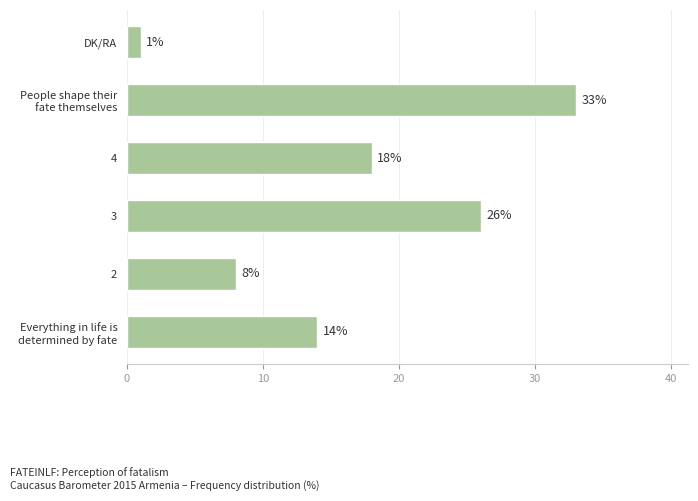

What is the average value?

17